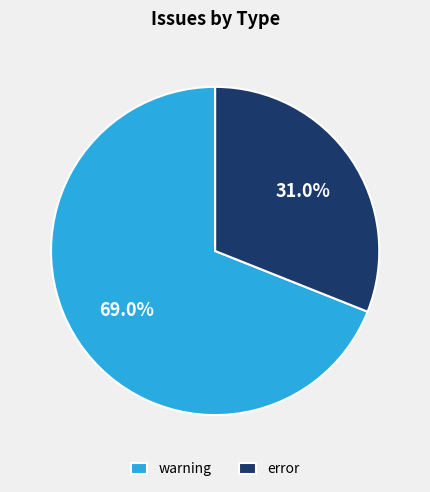

Which slice is the smallest?

error